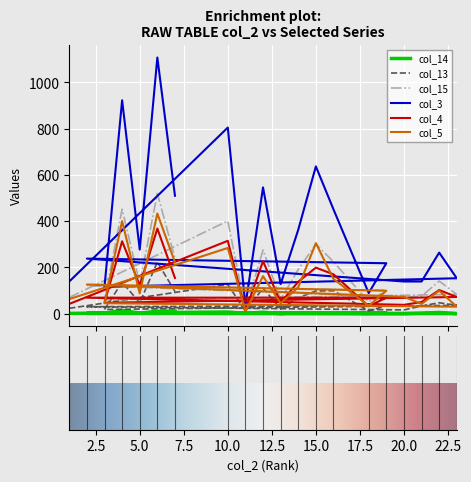

What position from the right is 11?

18